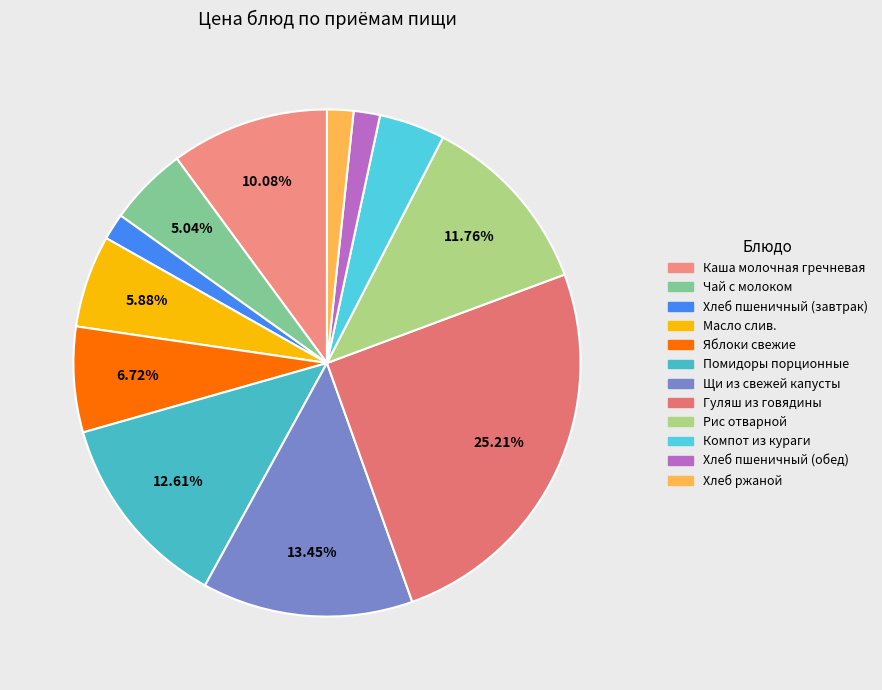

Does Каша молочная гречневая represent more than half of the total?

No